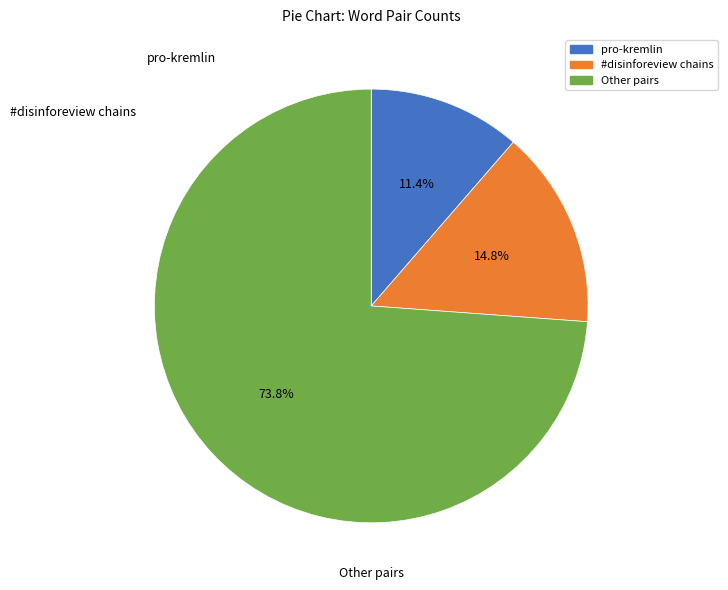

Does any single category account for the majority?

Yes